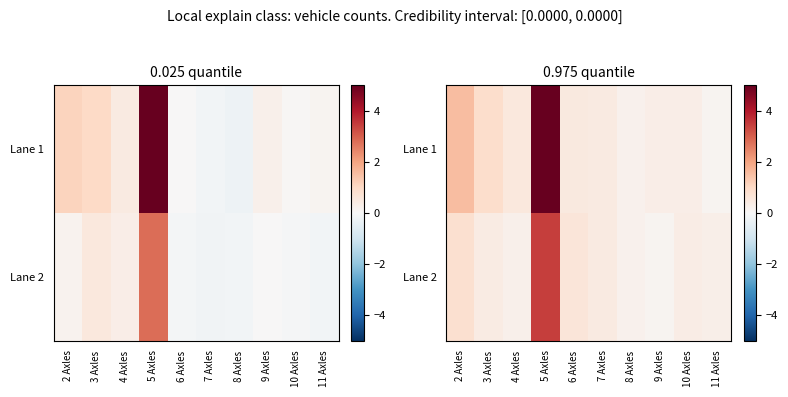

What is the sum of the Lane 1 values at 5 Axles and 11 Axles?

5.4